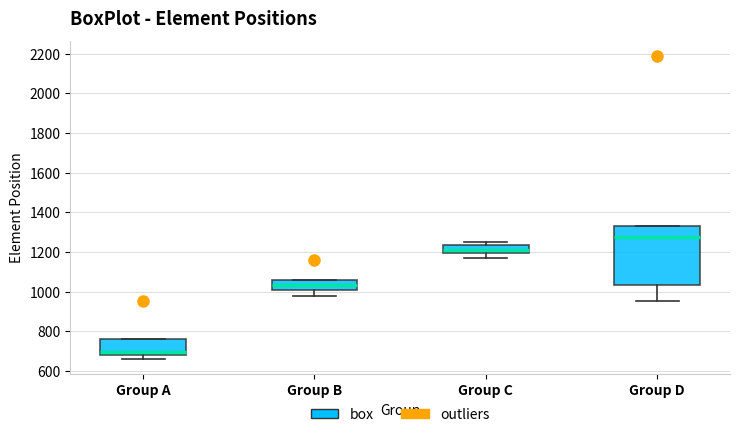

Reading left to right, transcribe this box plot: for each box, give where its median line is, the range the box spans, and where its two whiskers end, as read against the y-axis. The values are not printed on the chart, so give them approximately, as read against the axis.

Group A: median 700, box 680 to 760, whiskers 660 to 760
Group B: median 1040, box 1000 to 1060, whiskers 980 to 1060
Group C: median 1220, box 1200 to 1240, whiskers 1180 to 1240 (just above the box's upper edge)
Group D: median 1280, box 1040 to 1340, whiskers 960 to 1340